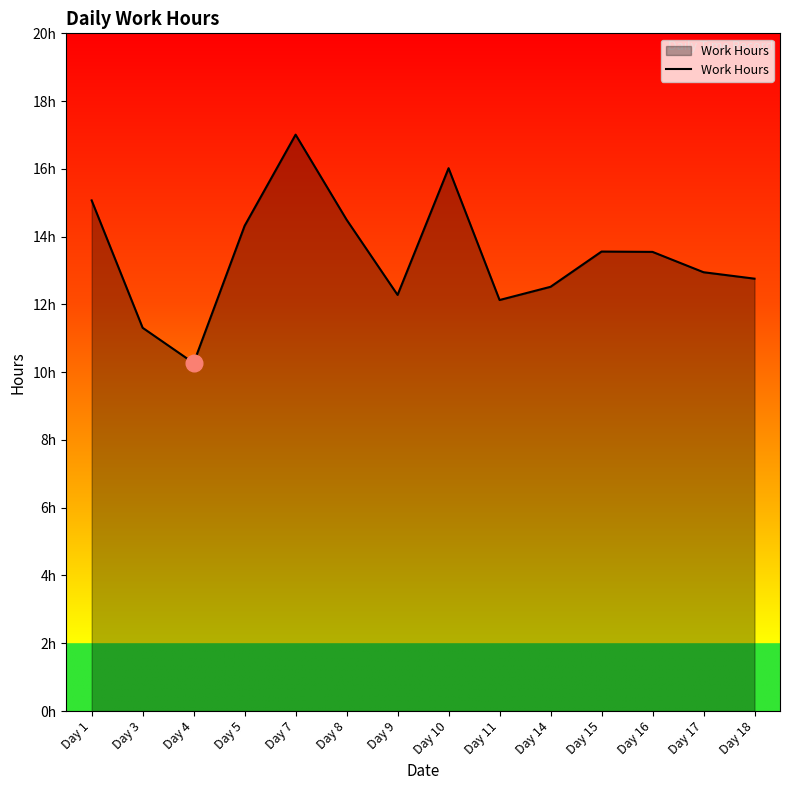

Where does the data first go above 13?

Day 1